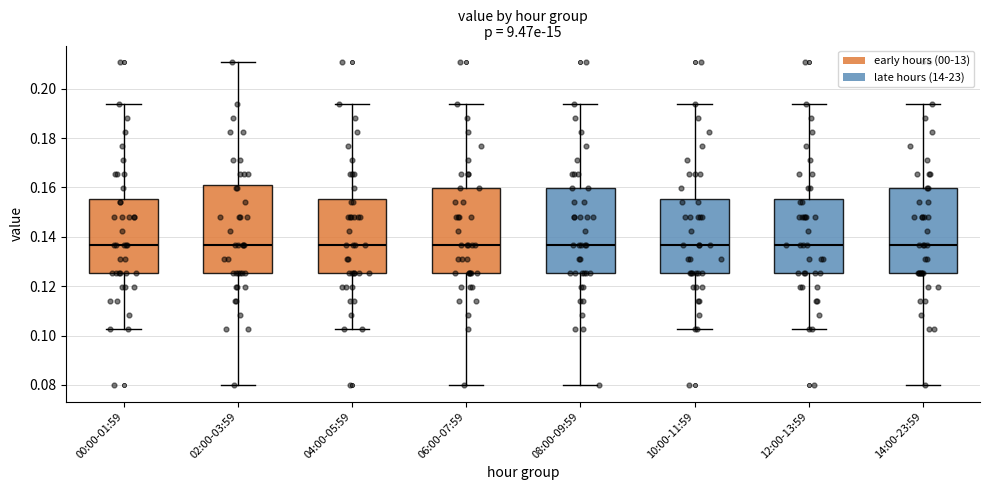

Where does the upper whisker of the box for 08:00-09:59 end on the y-axis? The values are not printed on the chart, so give them approximately, as read against the axis.

0.194